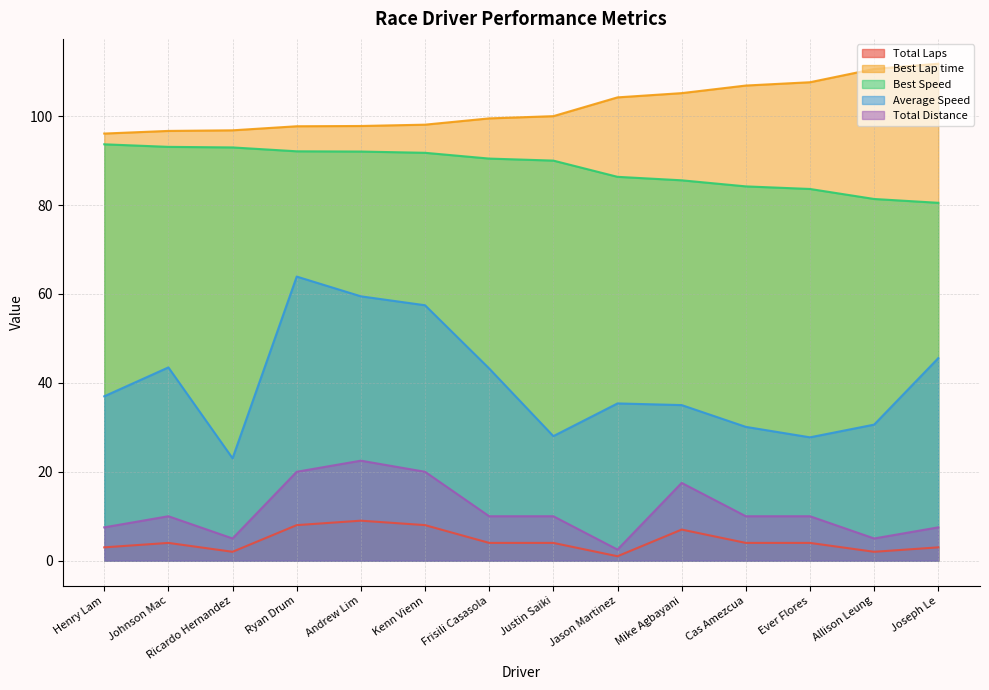

Which label corresponds to the smallest value in the chart?

Jason Martinez